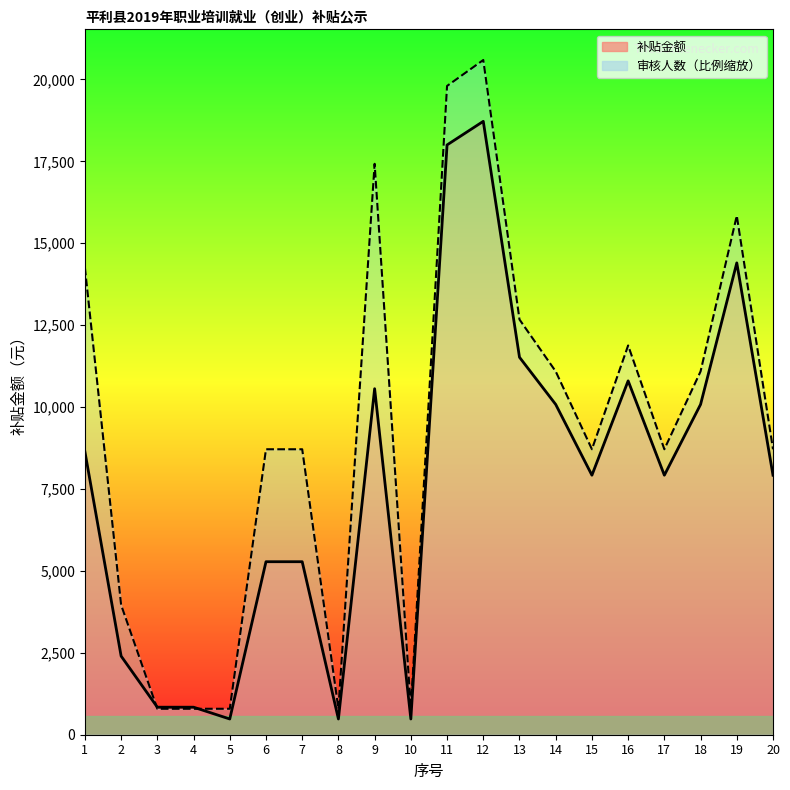

Reading left to right, list all the values displayed in this chart.

补贴金额: 1=8640.0	2=2400.0	3=840.0	4=840.0	5=480.0	6=5280.0	7=5280.0	8=480.0	9=10560.0	10=480.0	11=18000.0	12=18720.0	13=11520.0	14=10080.0	15=7920.0	16=10800.0	17=7920.0	18=10080.0	19=14400.0	20=7920.0
审核人数: 1=14256.0	2=3960.0	3=792.0	4=792.0	5=792.0	6=8712.0	7=8712.0	8=792.0	9=17424.0	10=792.0	11=19800.0	12=20592.0	13=12672.0	14=11088.0	15=8712.0	16=11880.0	17=8712.0	18=11088.0	19=15840.0	20=8712.0